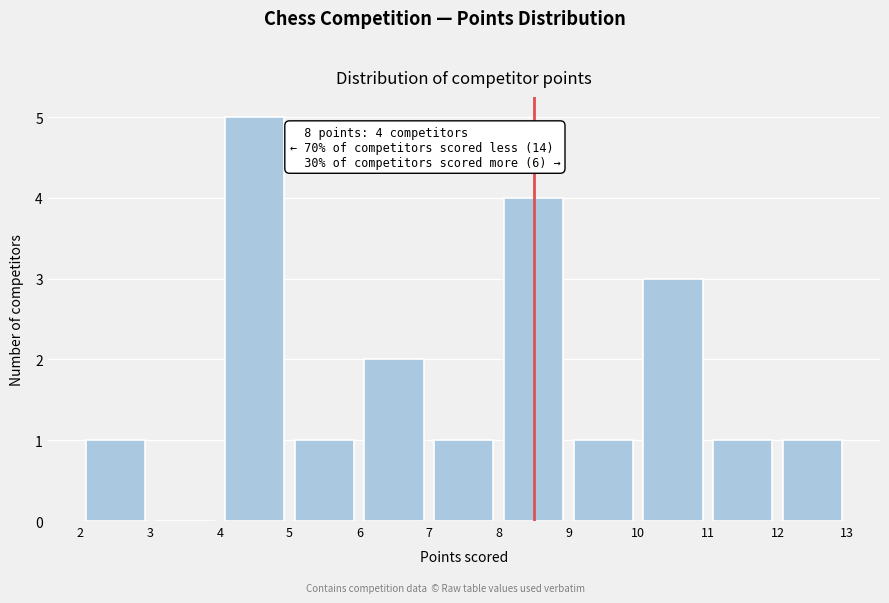

Which range on the x-axis has the tallest bar?

4 to 5